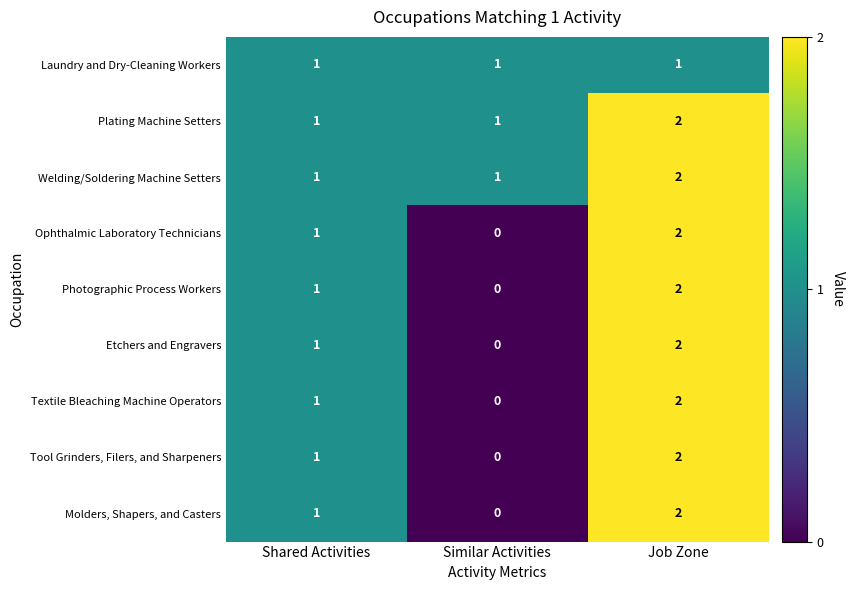

True or false: Welding/Soldering Machine Setters has a value of 0 at Similar Activities.

False